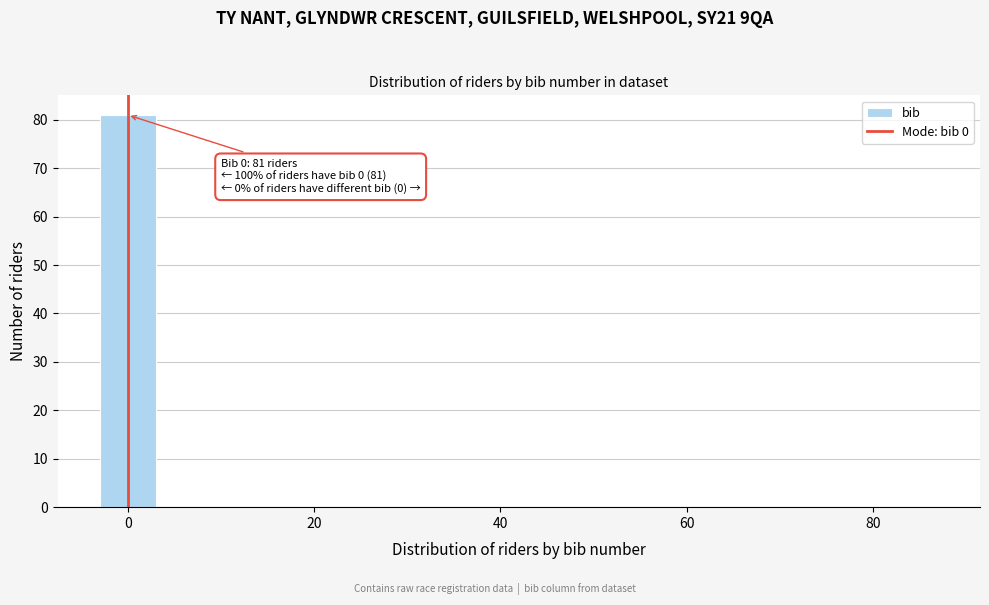

Around what value on the x-axis is the tallest bar? Give the approximate position of its centre, as read against the axis.

0